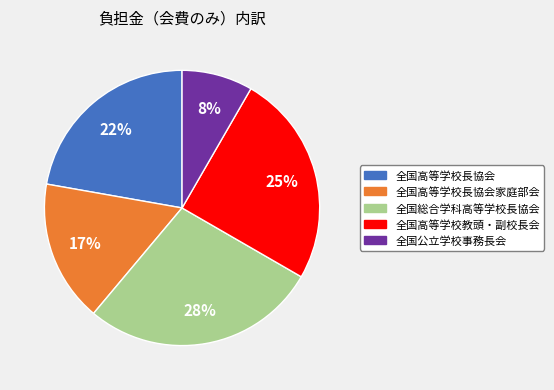

What is the largest slice in the pie chart?

全国総合学科高等学校長協会